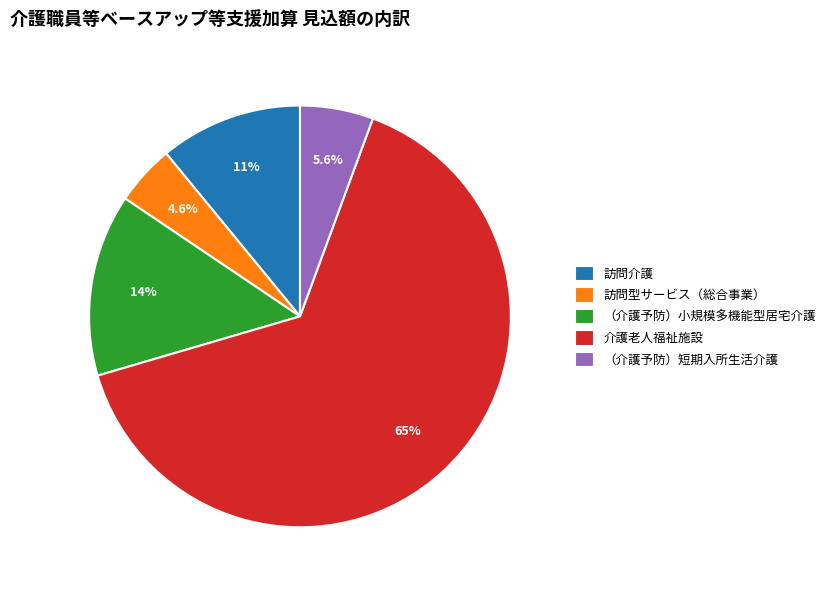

To the nearest percent, what is the difference between the largest and smallest slice percentages?

60%